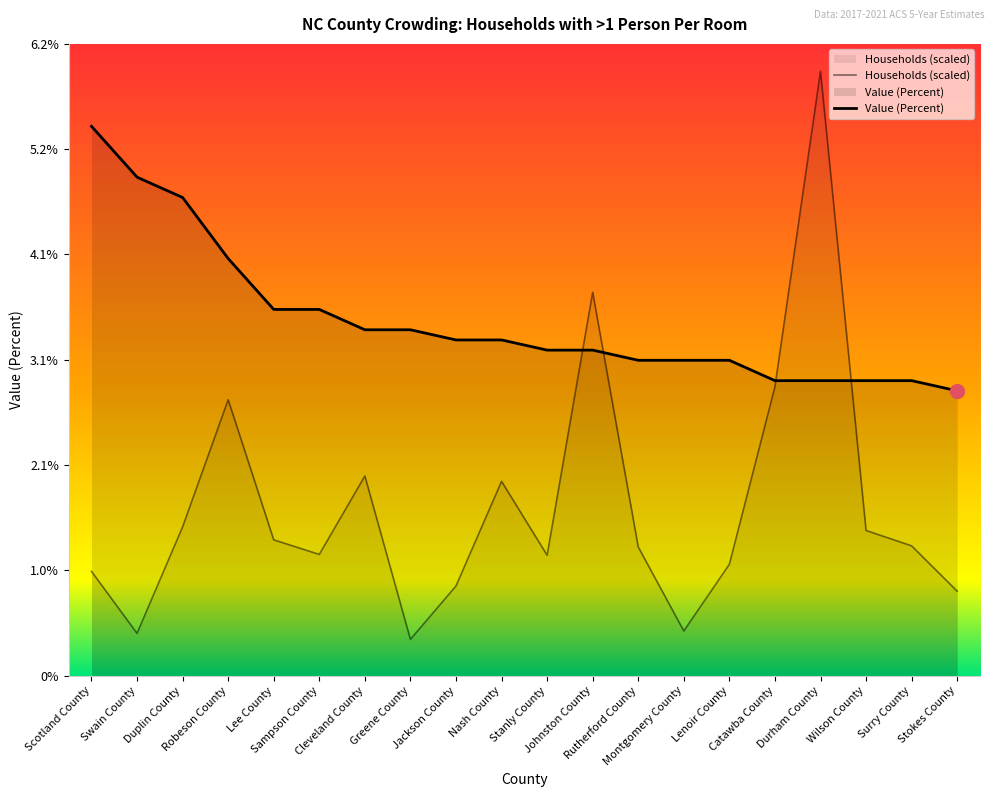

What are all the series names shown in the legend?

Value (Percent), Households